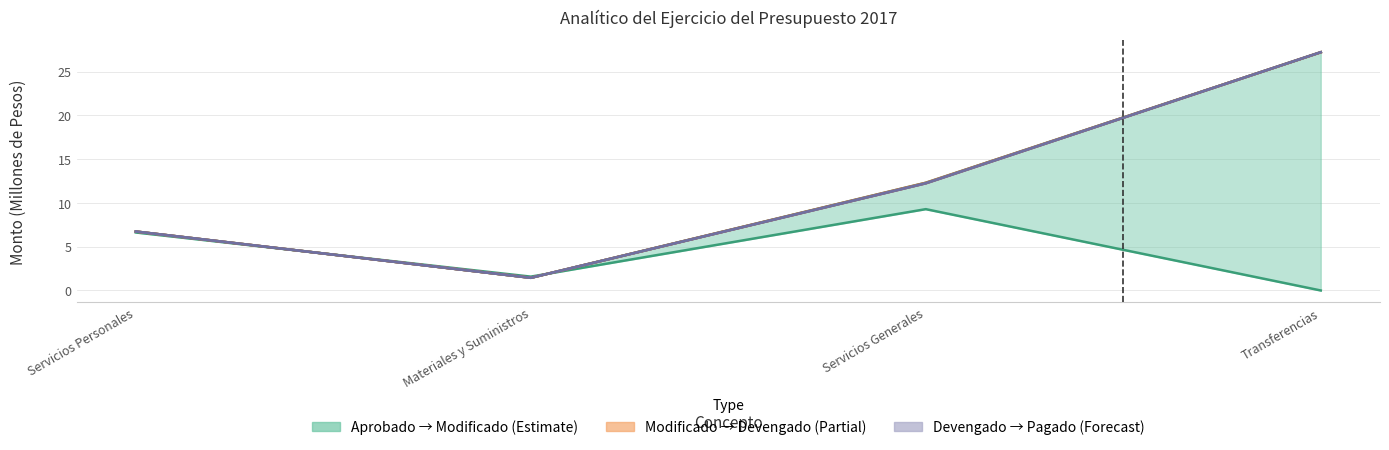

True or false: Modificado has more than 2 points higher than both neighbors.

False